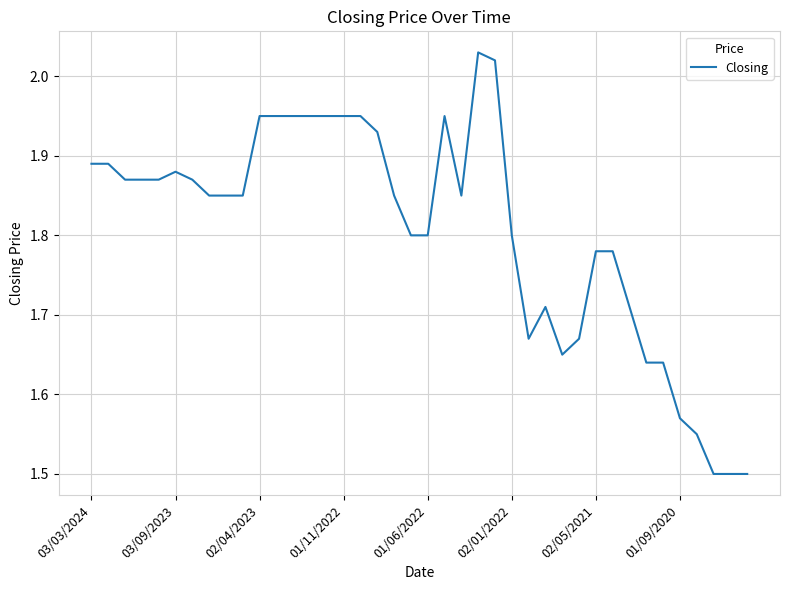

What is the smallest value displayed?

1.5